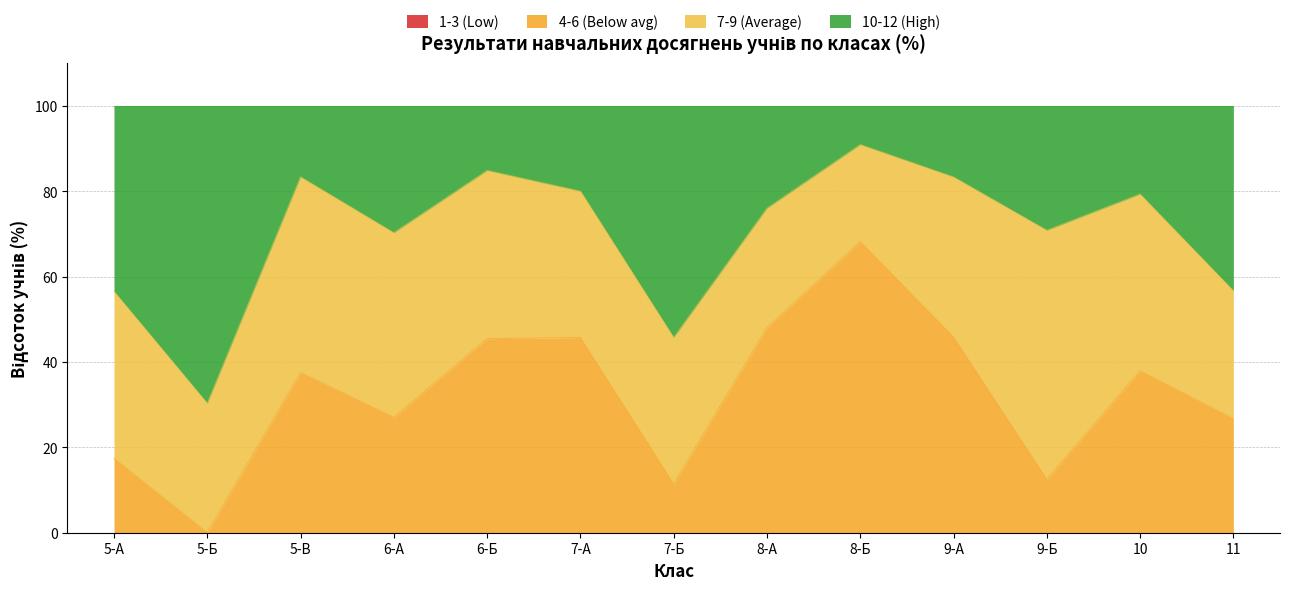

True or false: 4-6 (Below avg) has a value of 12.7 at 11.

False